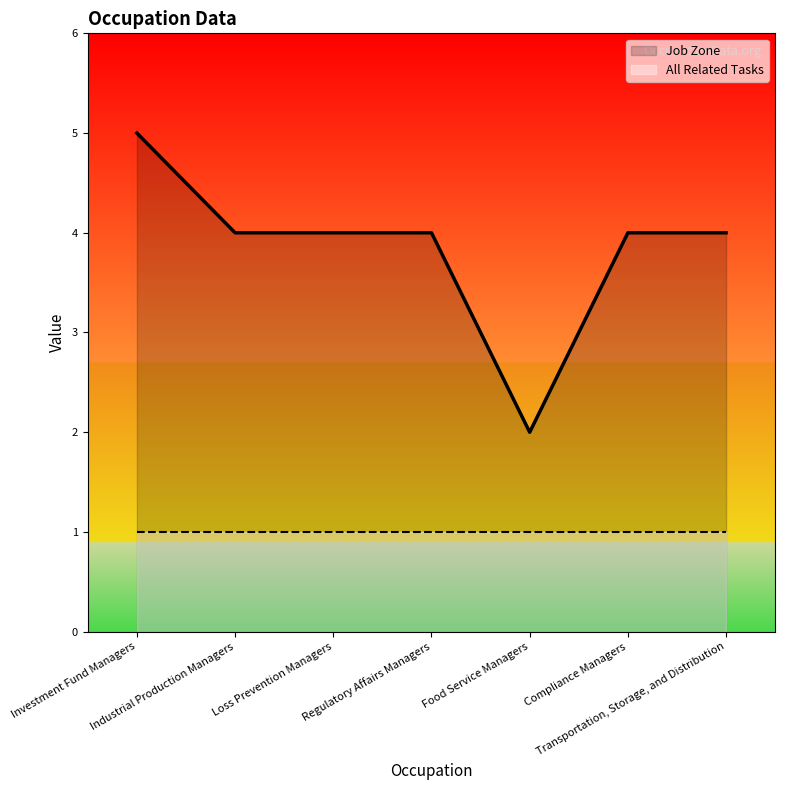

What position from the right is Industrial Production Managers?

6